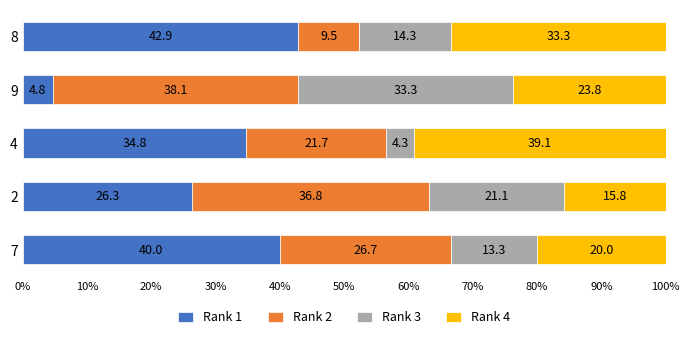

Read the Rank 1 value at 4.

34.8